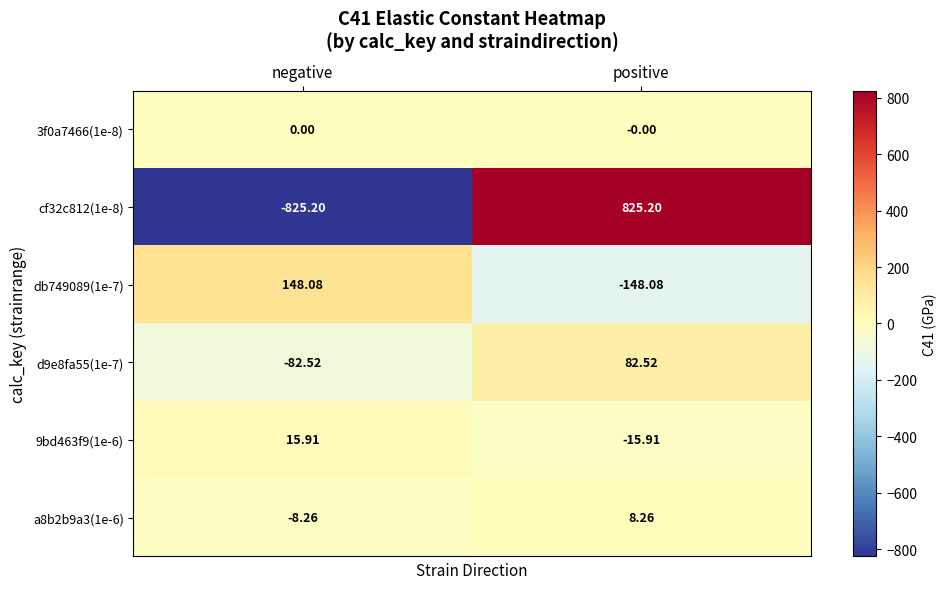

At which label is a8b2b9a3(1e-6) closest to 0?

negative